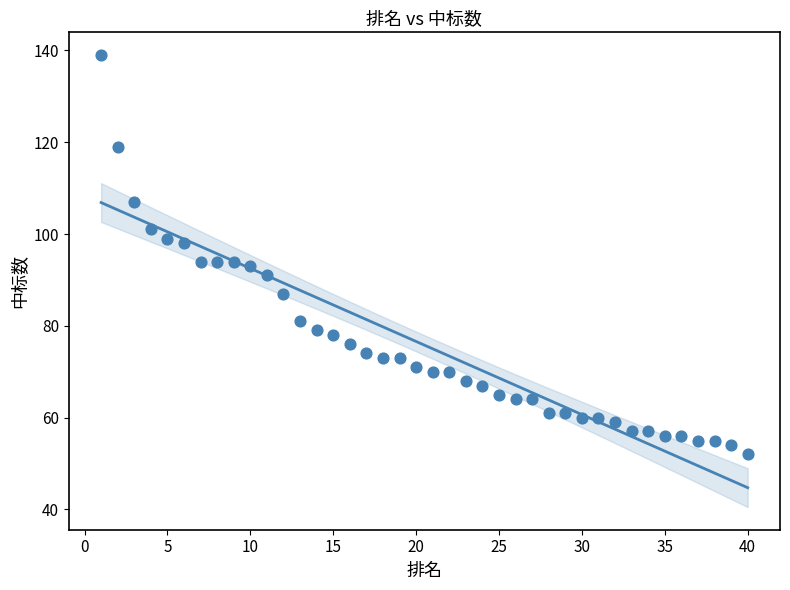

What is the range of X values (max minus min)?

39